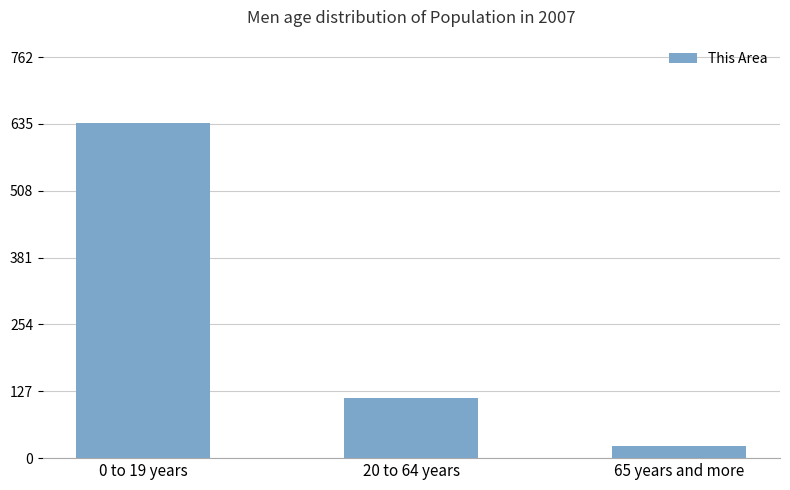

Which has a higher value, 20 to 64 years or 65 years and more?

20 to 64 years